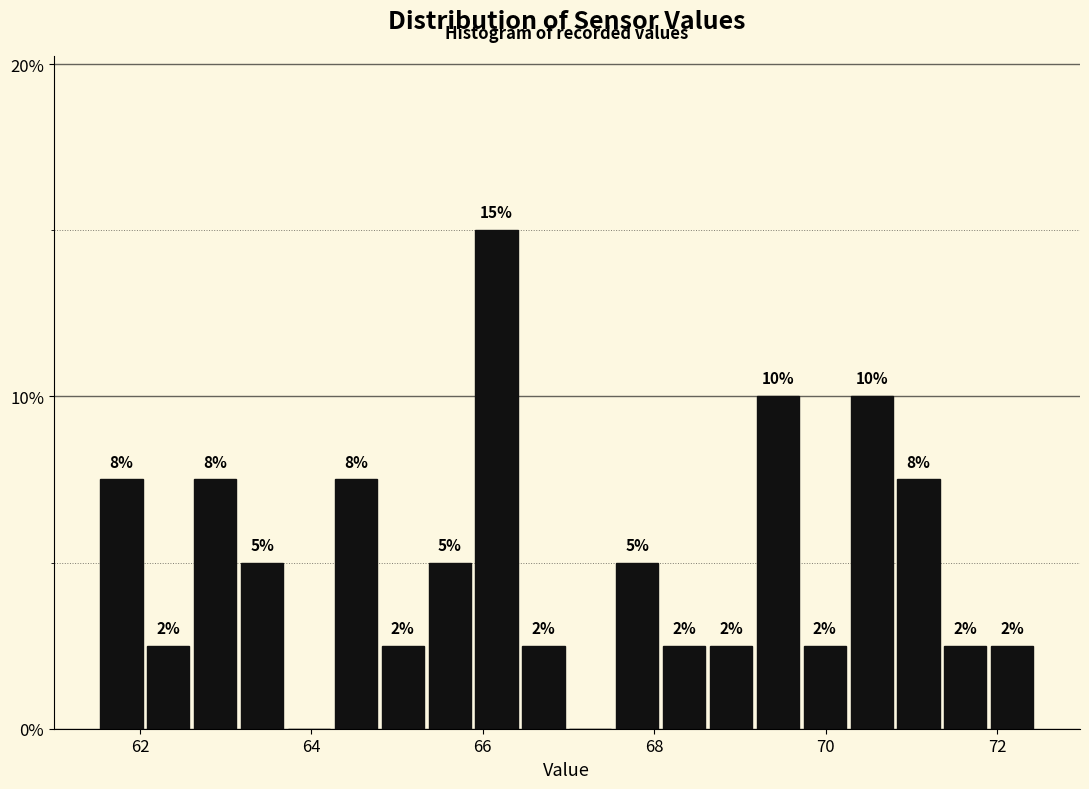

Read against the x-axis, roughly where is the centre of the tallest bar?

66.2